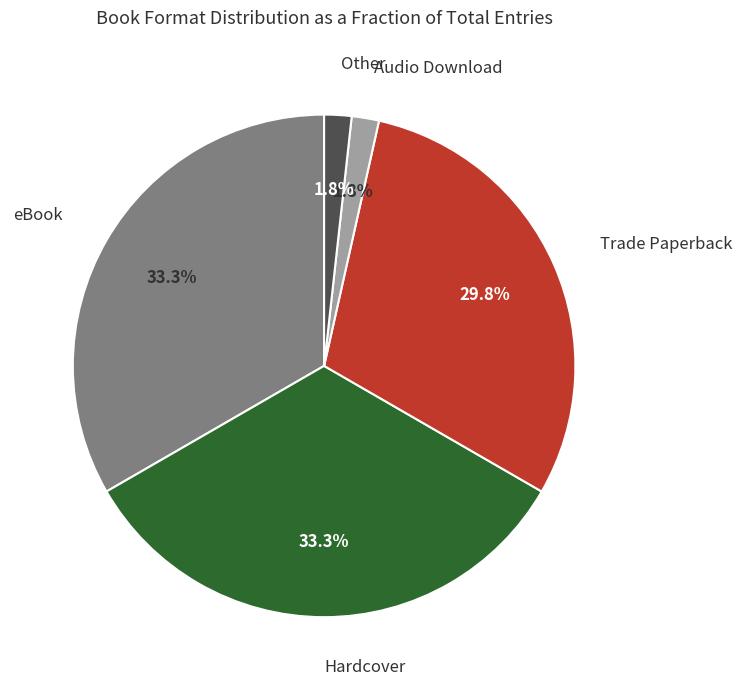

Does Other account for over 50% of the chart?

No